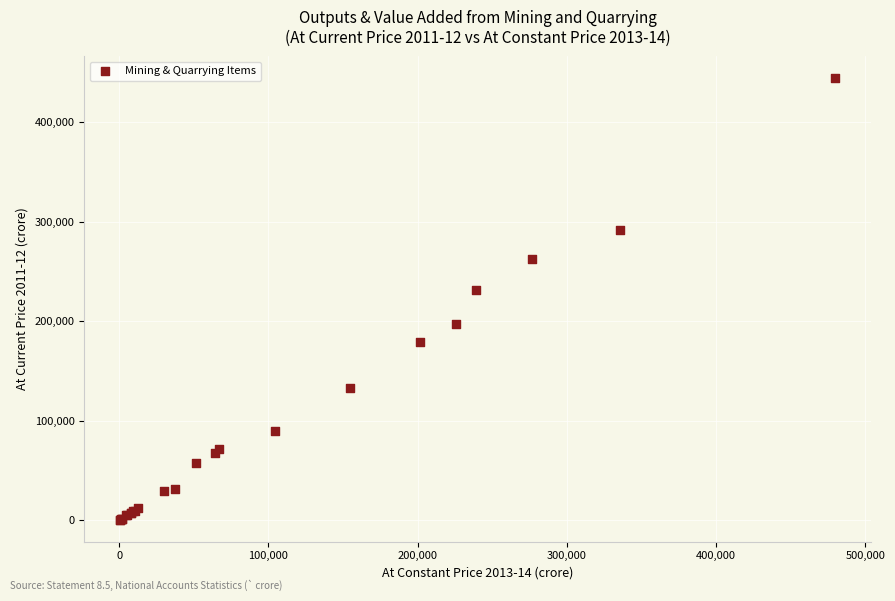

What Y value in the scatter plot is closest to 222341?

230947